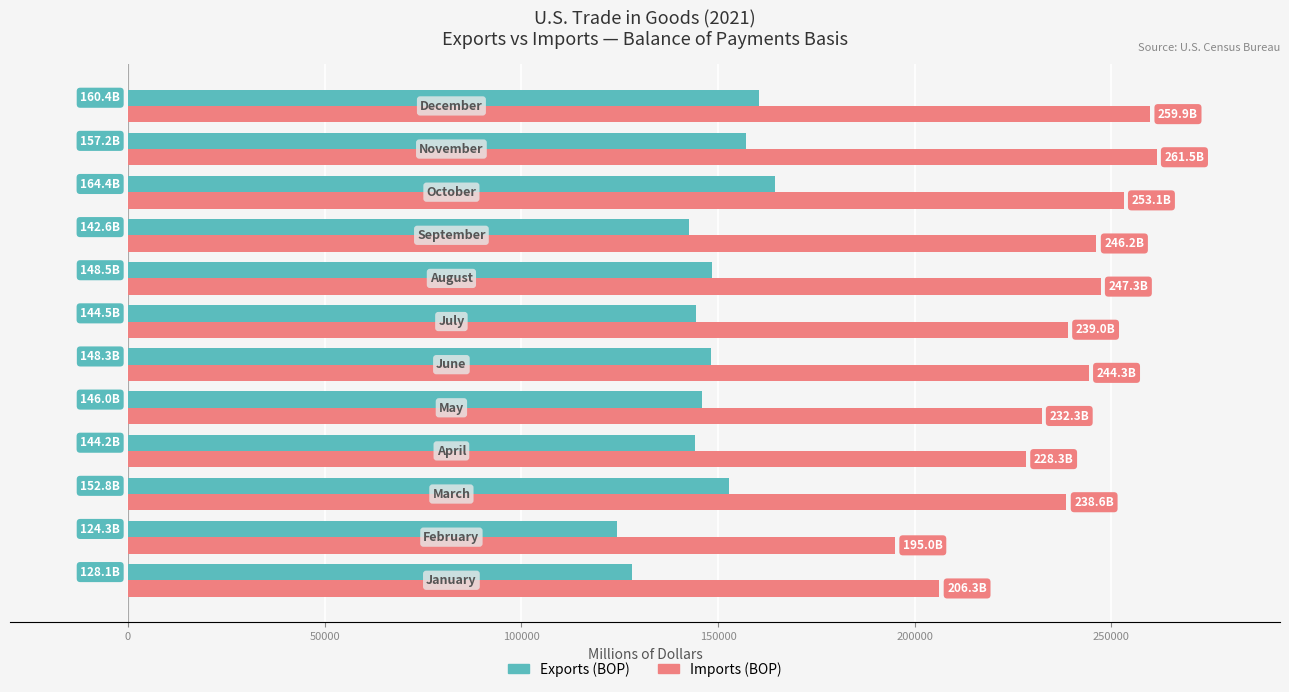

Which series has the largest range (max minus min)?

Imports (BOP)